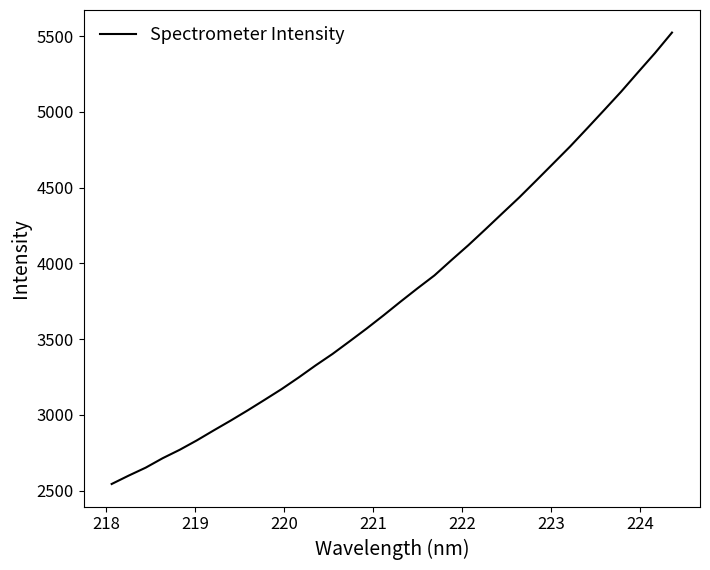

What is the greatest value displayed?

5524.3